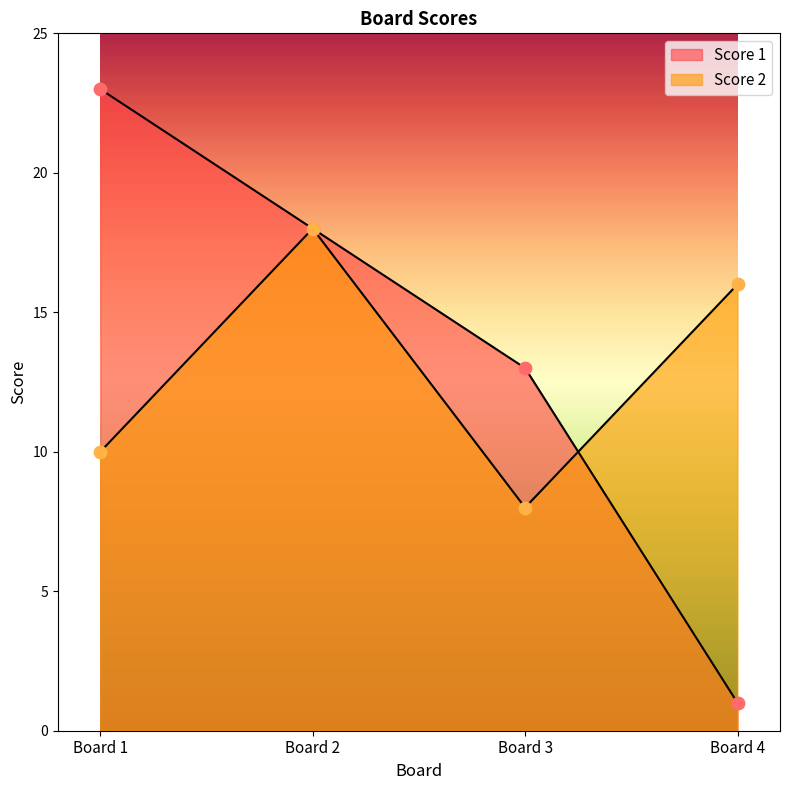

Which series reaches the maximum Y coordinate?

Score 1